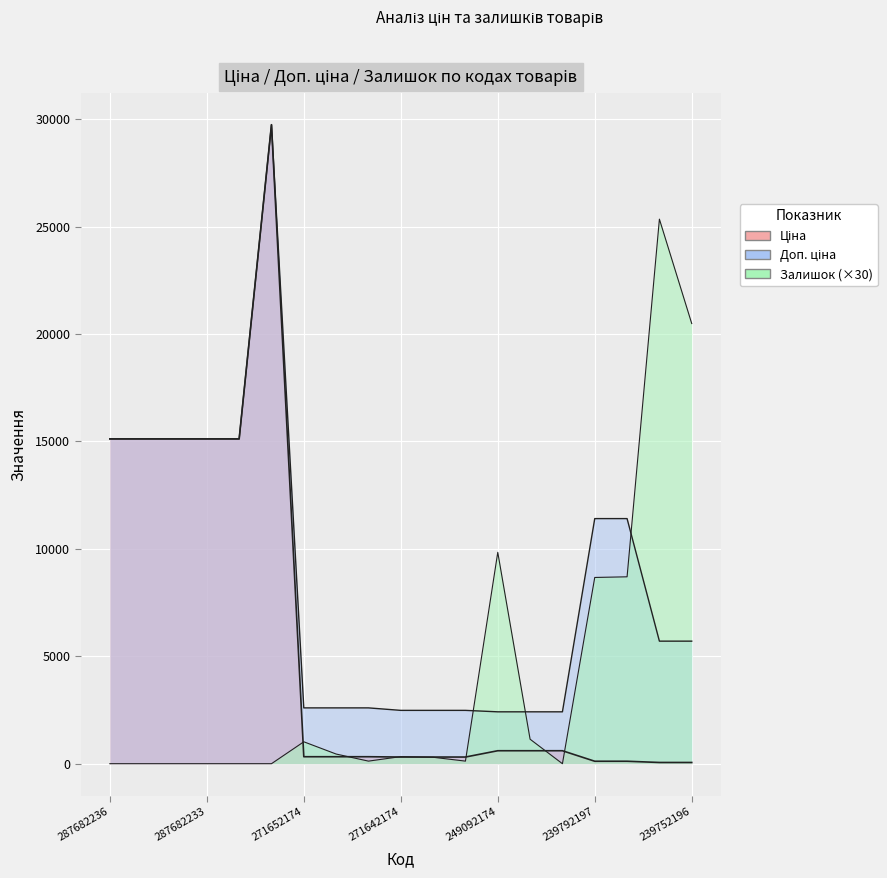

Which series has the largest total across all categories?

Доп. ціна